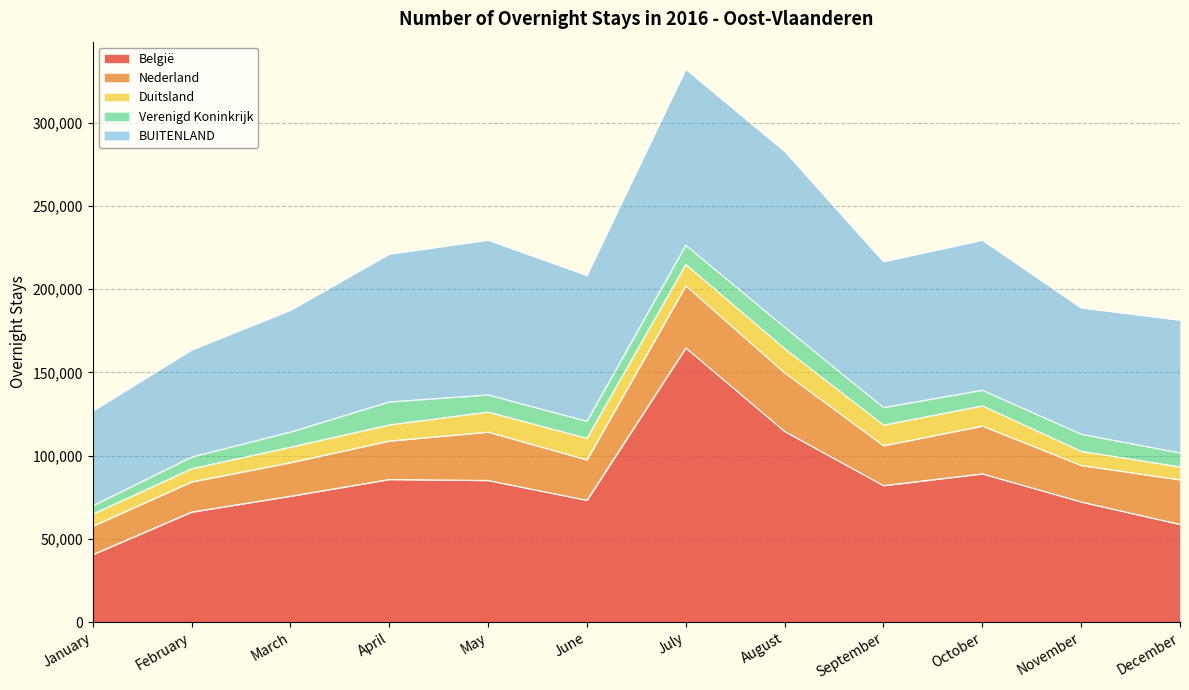

What is the difference between the maximum and minimum values in the Verenigd Koninkrijk series?

8782